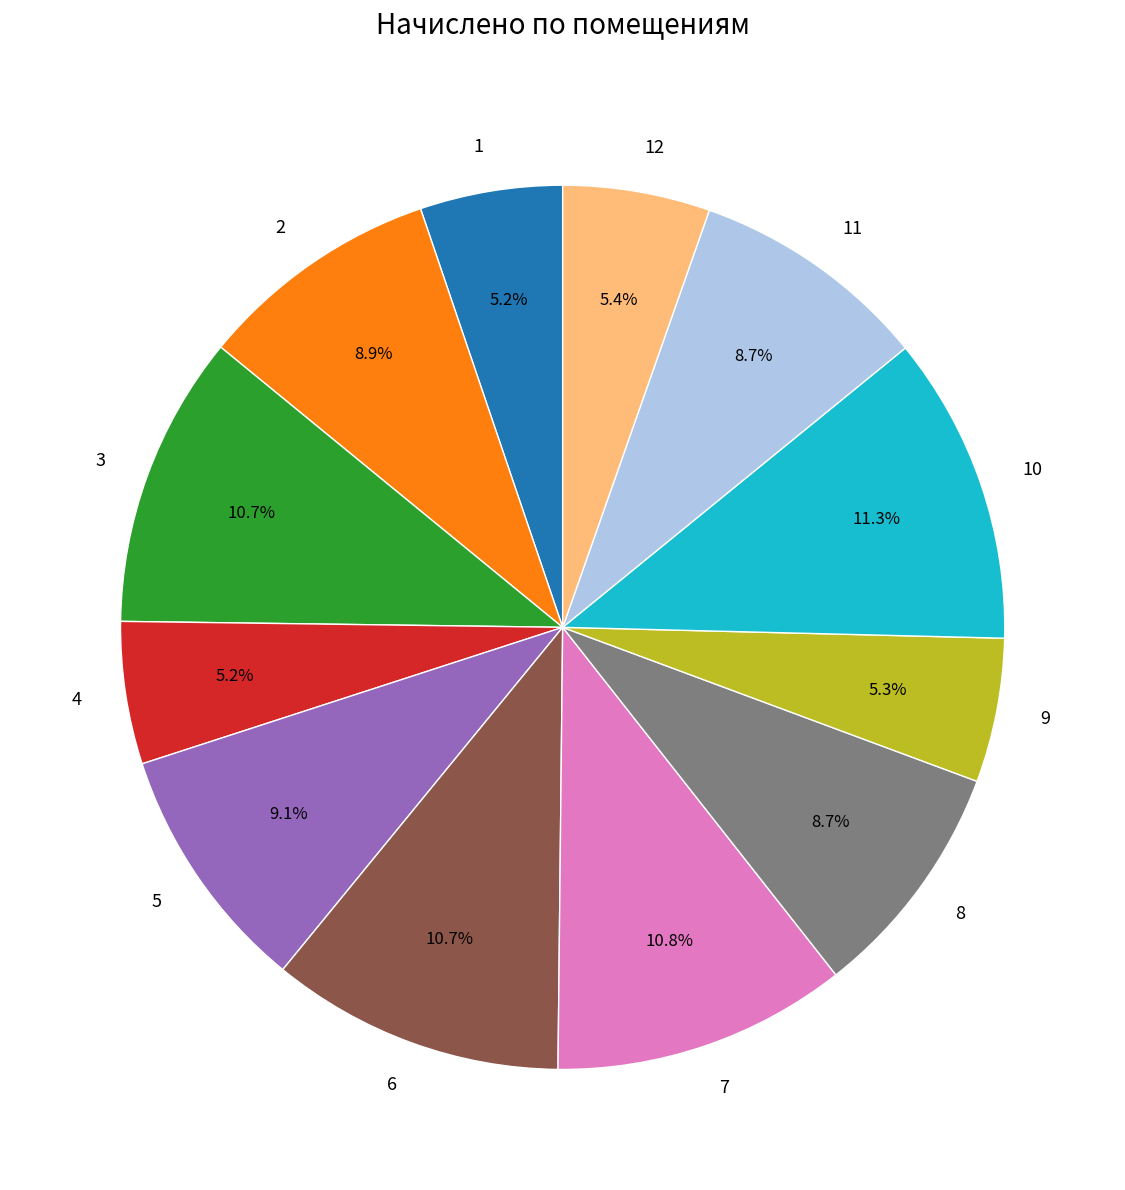

Which category has the biggest portion of the pie?

10